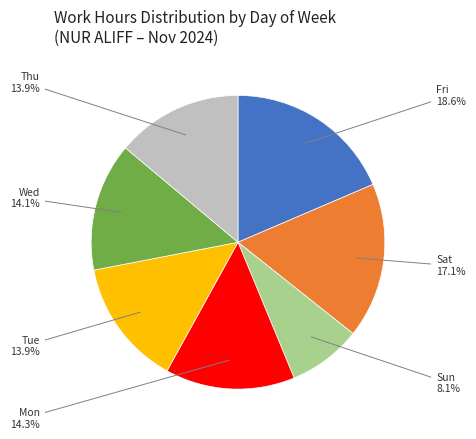

How many slices are in this pie chart?

7